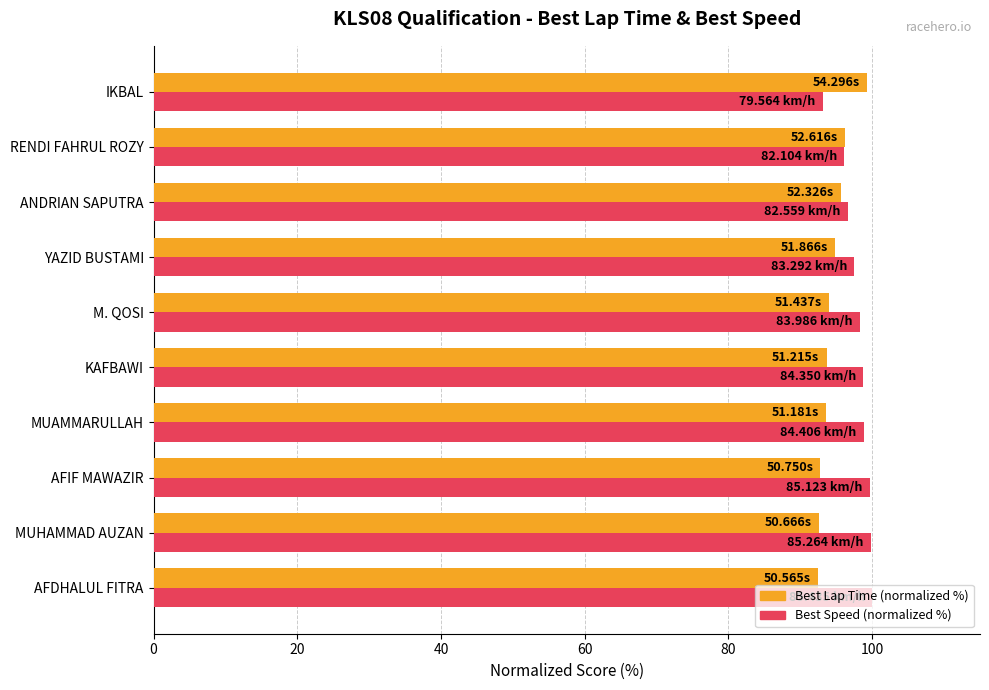

What is the spread (max minus min) of values at MUAMMARULLAH?

5.2